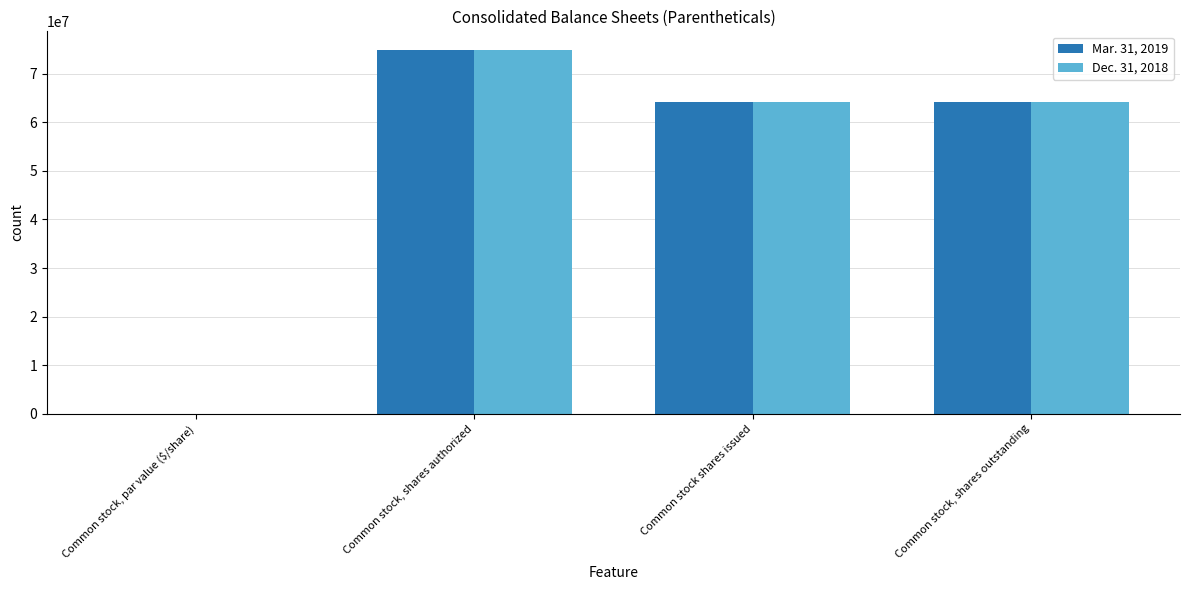

What is the highest value of the Mar. 31, 2019 series?

75000000.0